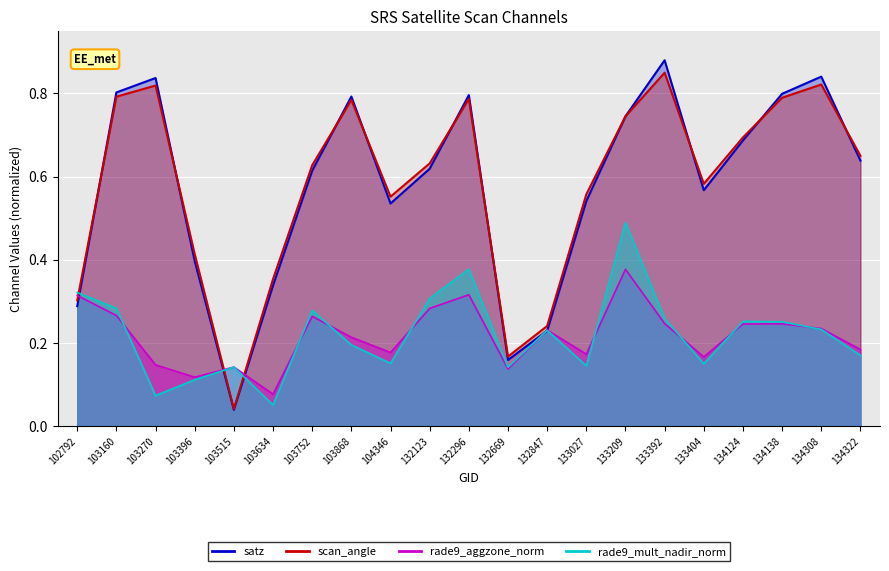

What value does the rade9_mult_nadir_norm series have at 132296?

0.4